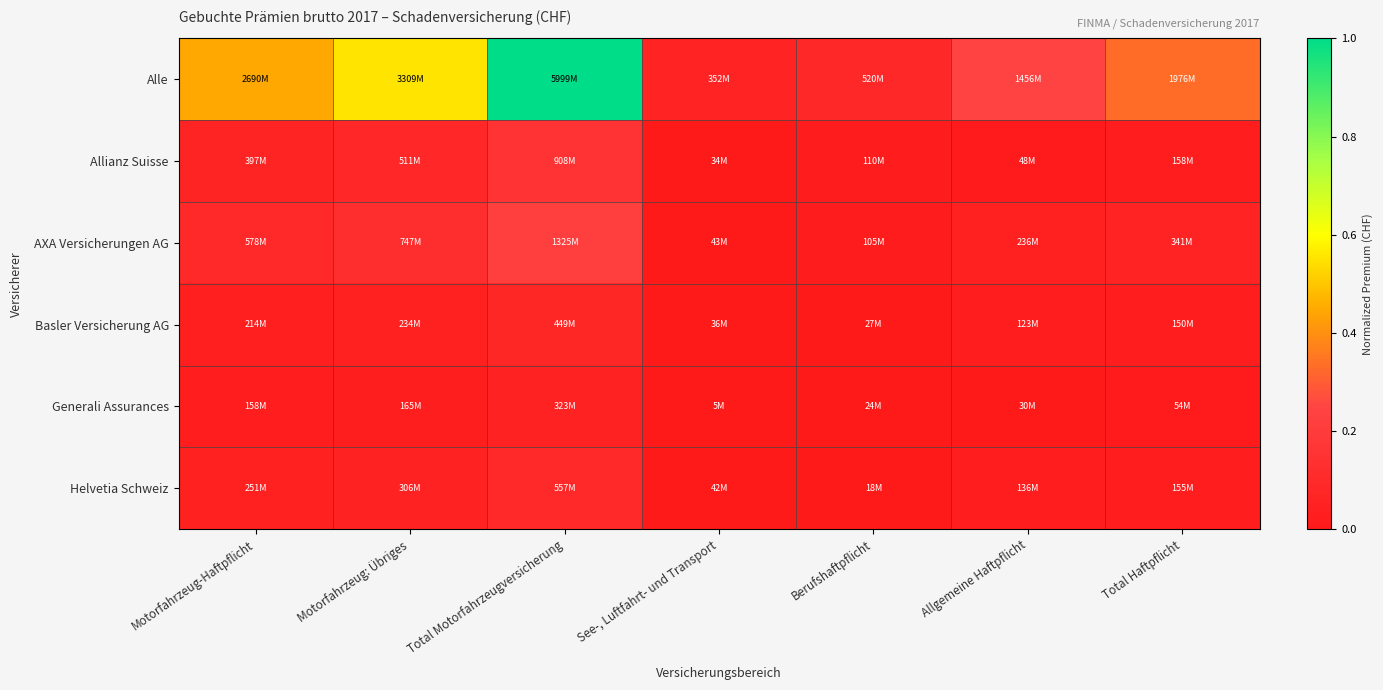

Count the number of data series in this chart.

6